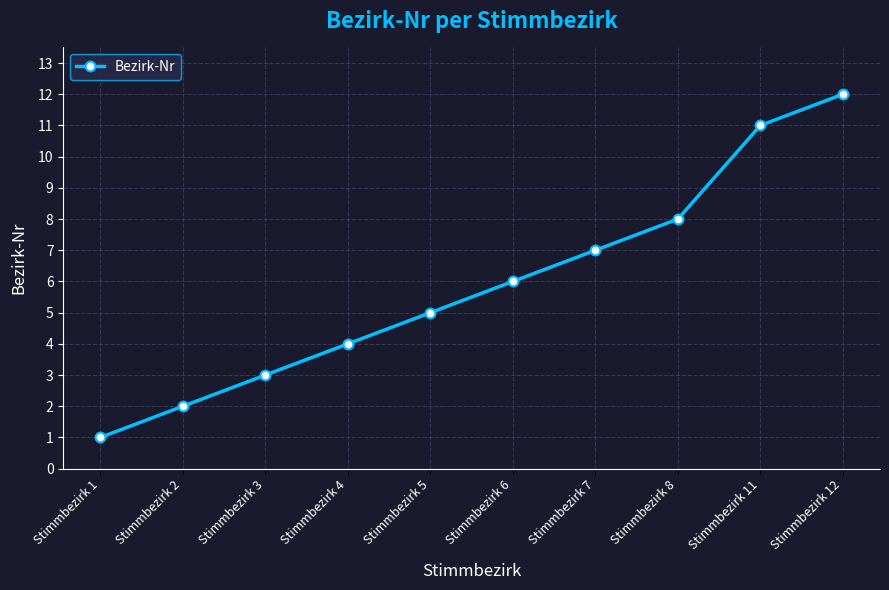

True or false: the data shows 1 at Stimmbezirk 3.

False